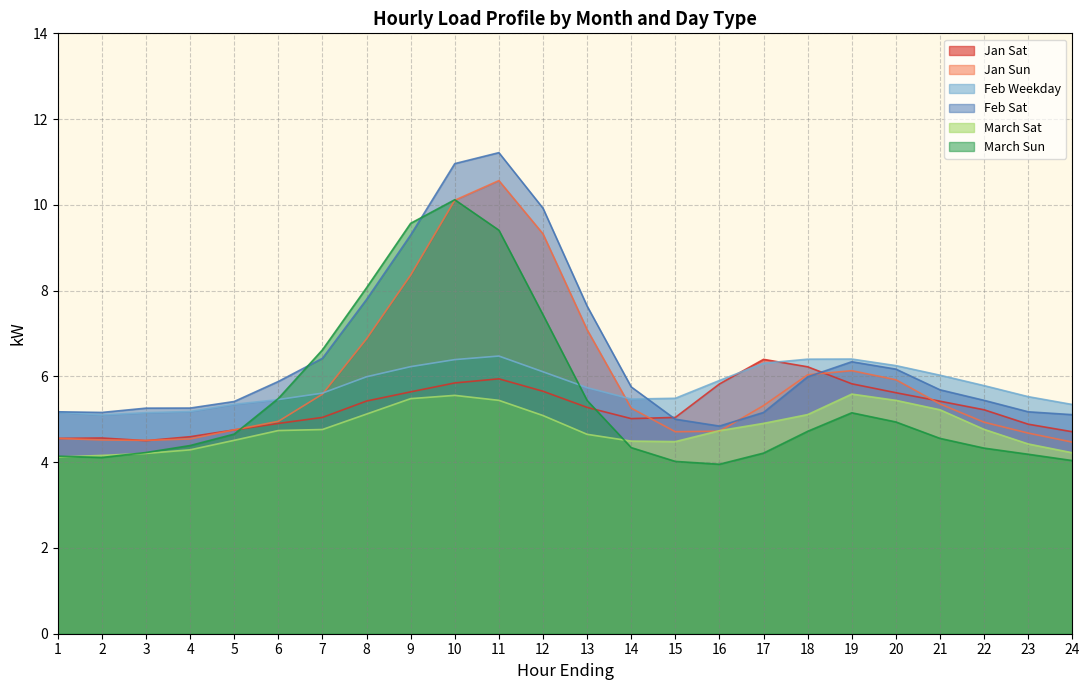

How many lines are shown in the chart?

6